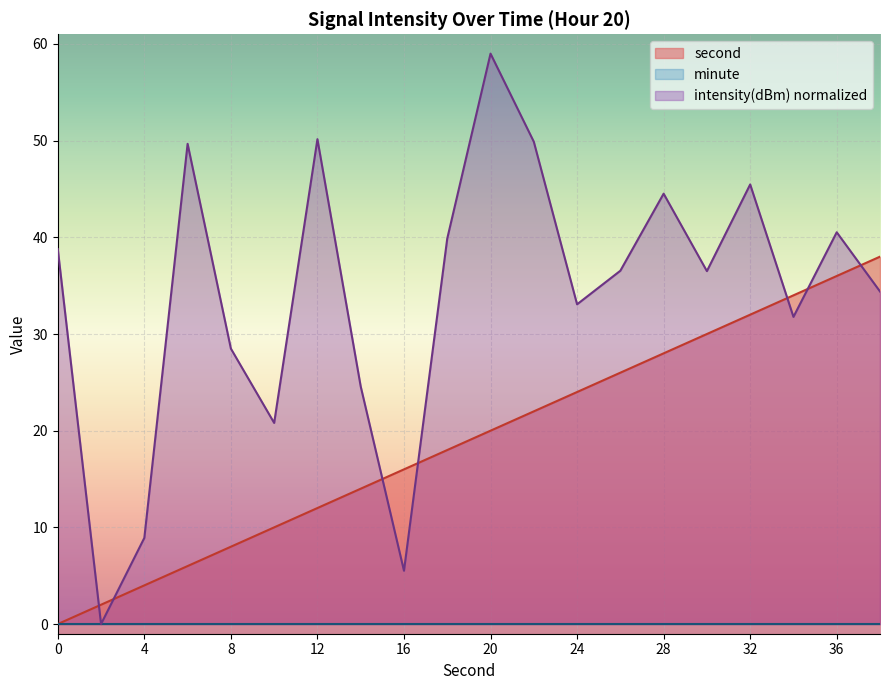

At which label does second first exceed 20?

22